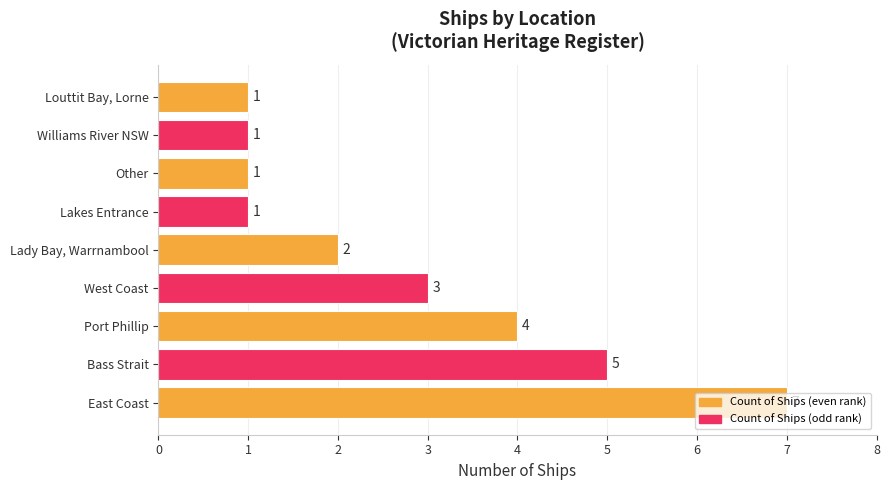

The value at Lady Bay, Warrnambool is 2. True or false?

True